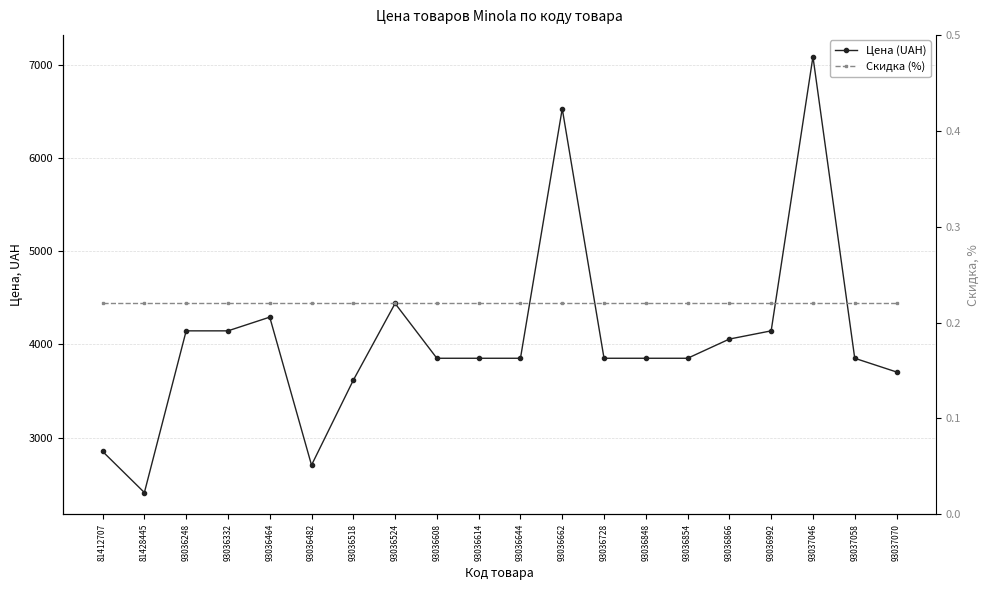

Between 93036332 and 93036866, which series saw the biggest shift?

Цена (UAH)